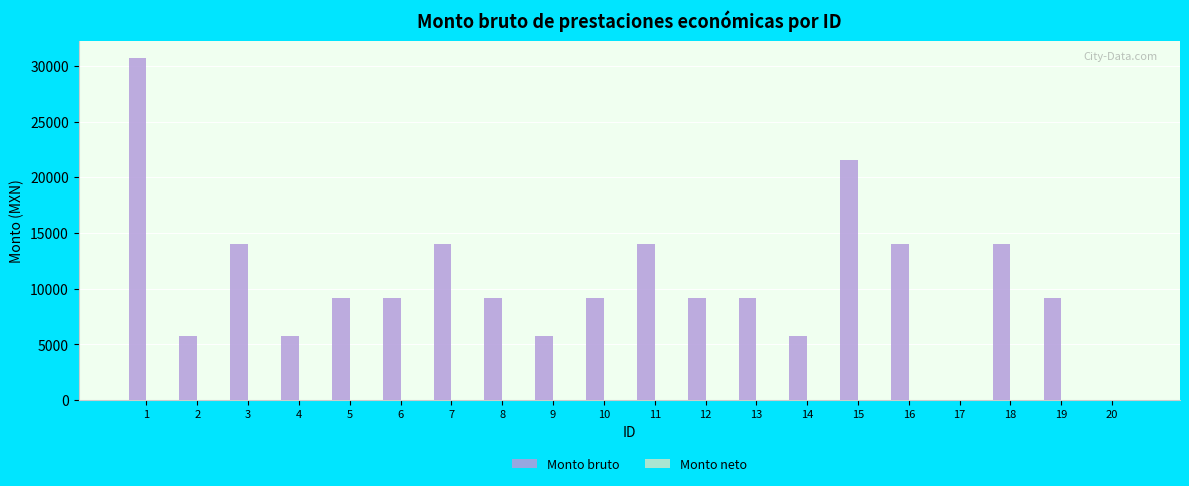

Approximately how many times larger is the value at 18 compared to 12?

1.5